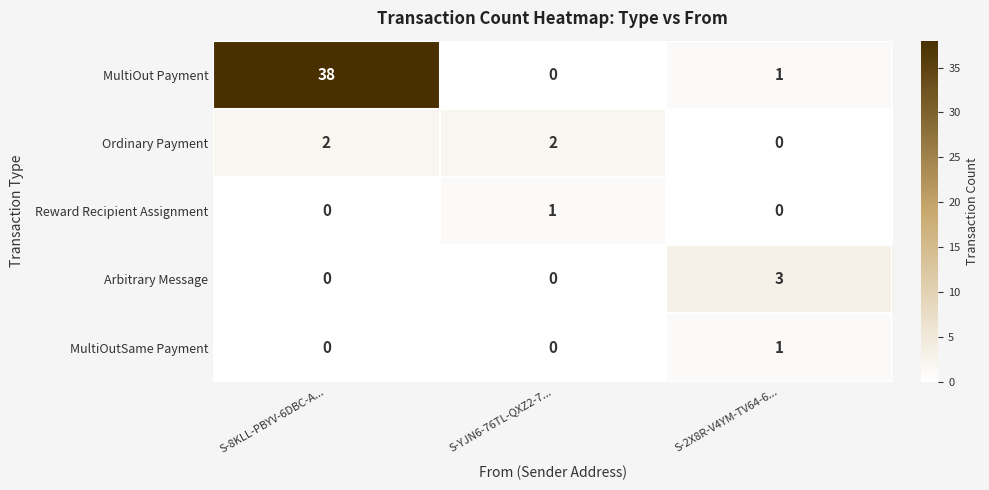

Count the number of categories in the chart.

3